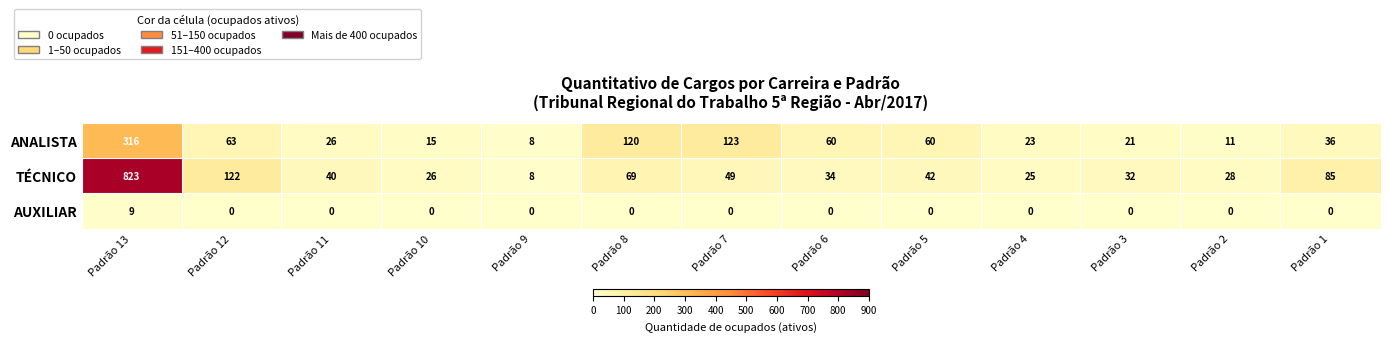

What is the greatest value displayed?

823